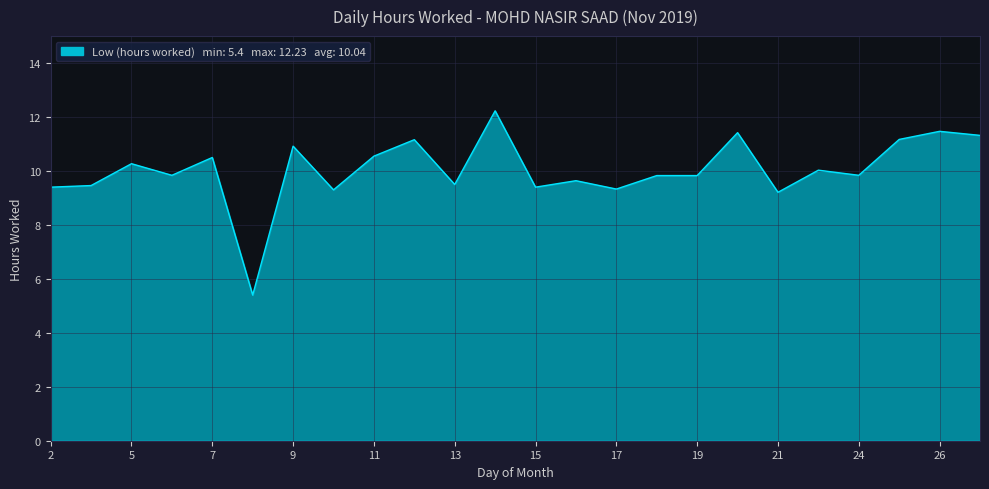

What is the smallest value displayed?

5.4